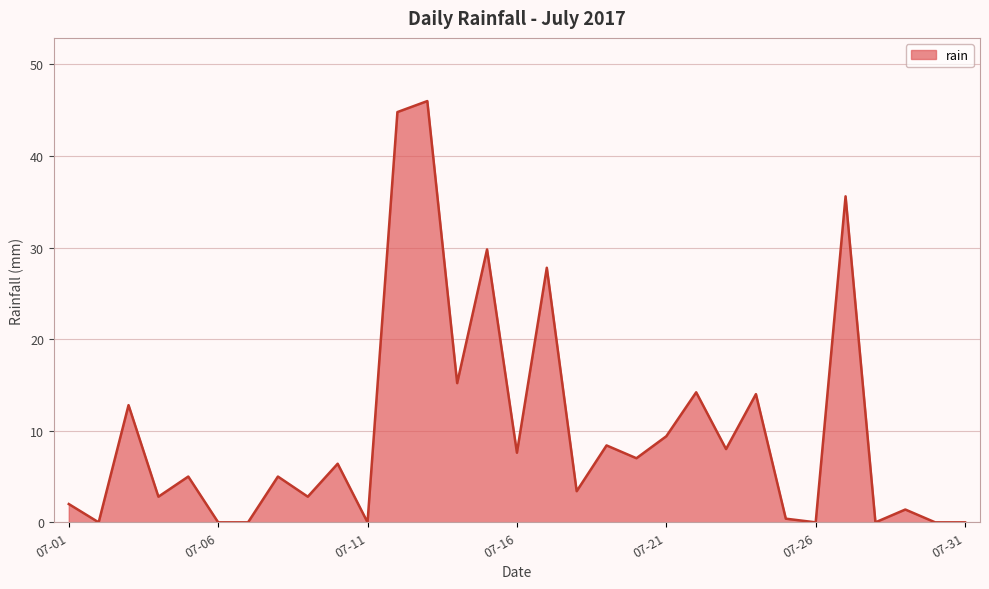

How many lines are shown in the chart?

1